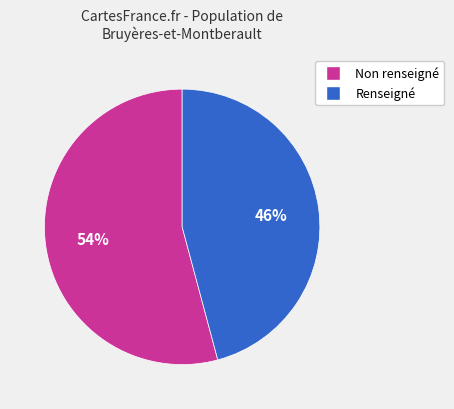

To the nearest percent, what is the average slice percentage?

50%